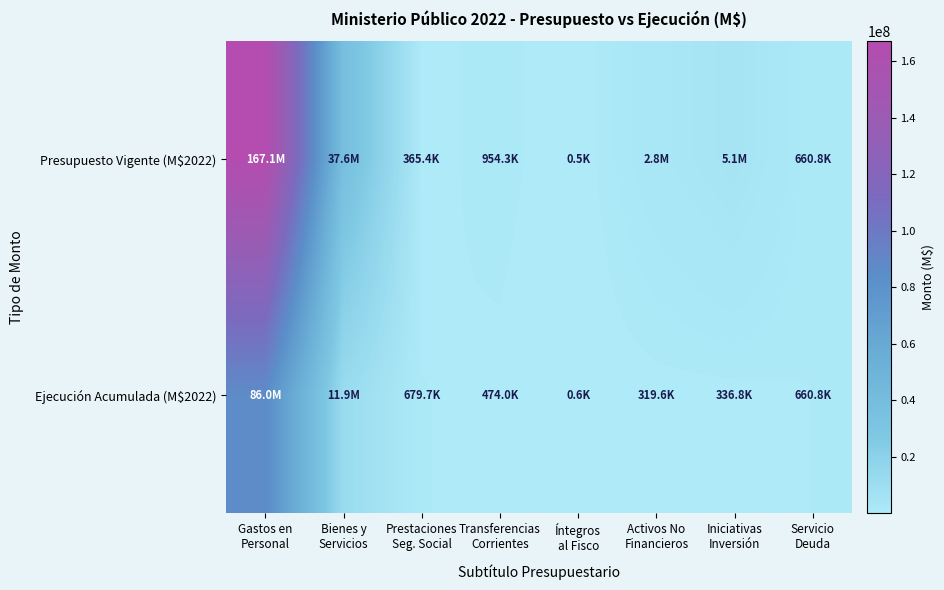

Rank the series at Transferencias Corrientes from lowest to highest value.

Ejecución Acumulada (M$2022), Presupuesto Vigente (M$2022)